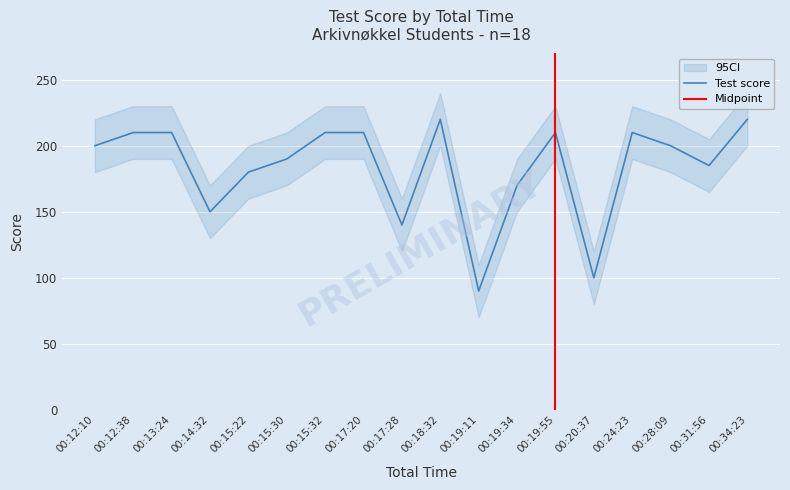

Does the chart display data point markers on the line(s)?

No